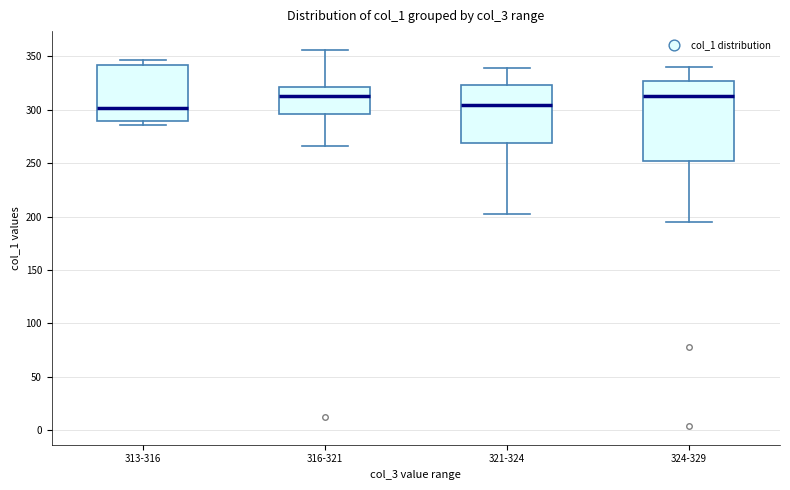

Which box is the tallest, from its lower edge to its upper edge?

324-329